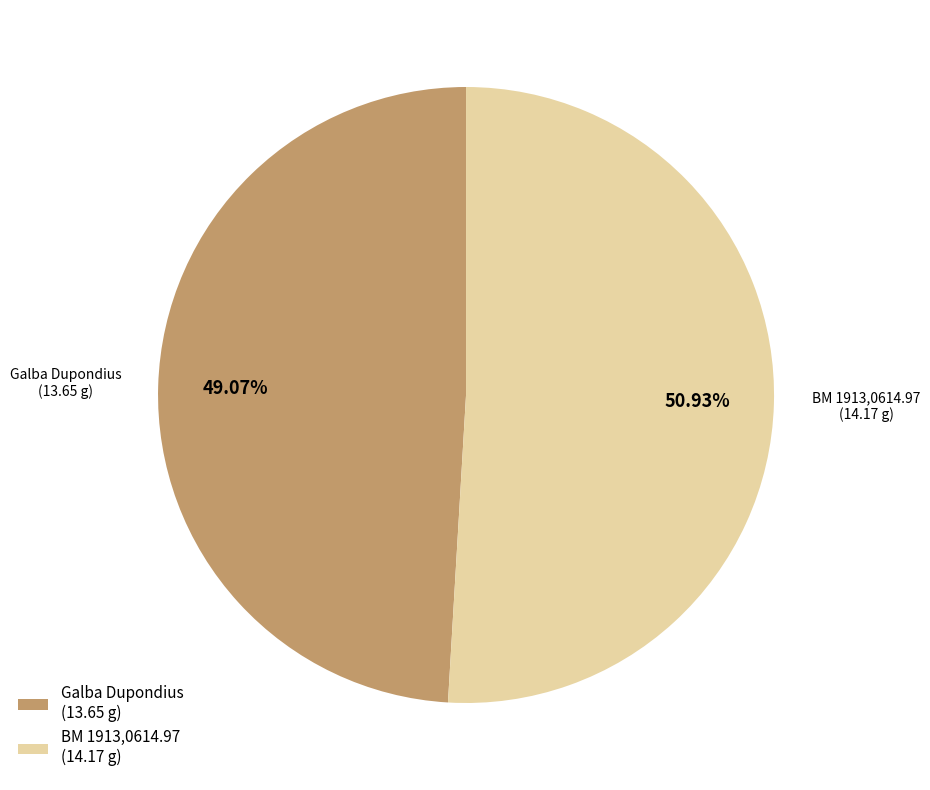

Rank the categories by value from highest to lowest.

BM 1913,0614.97 (14.17 g), Galba Dupondius (13.65 g)